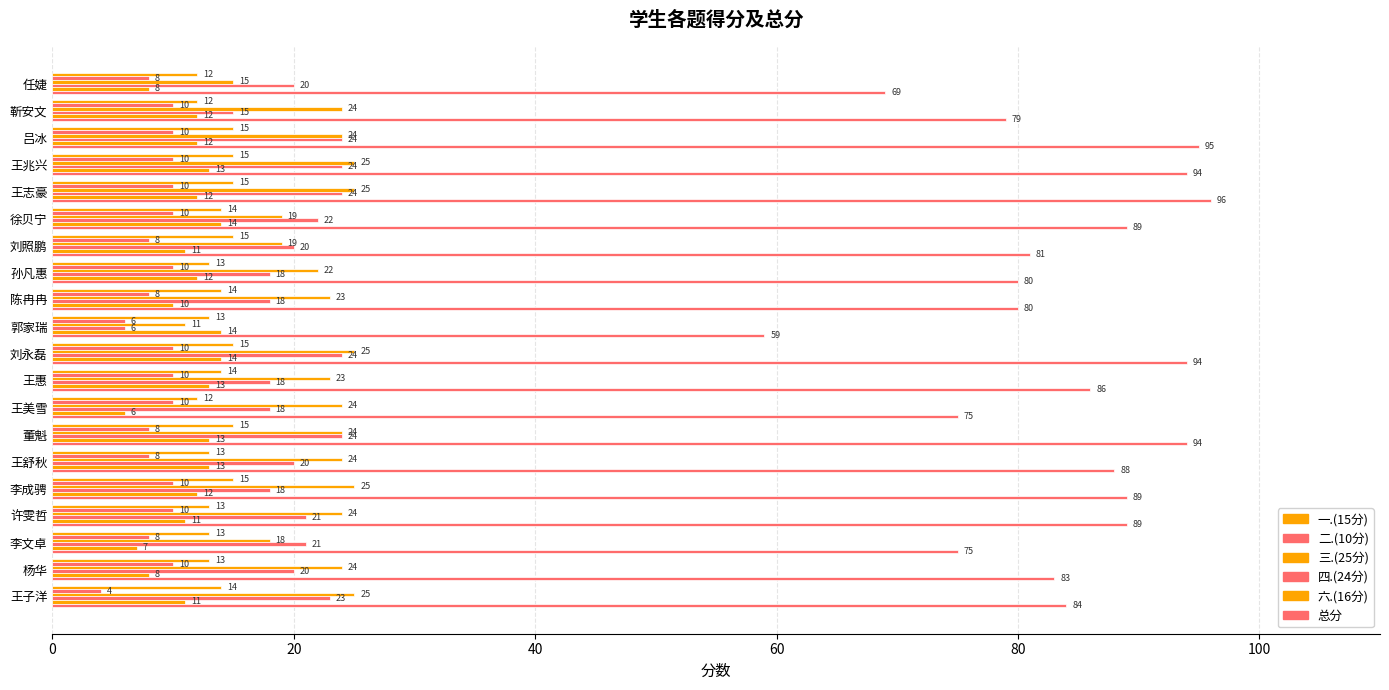

How many categories are shown in the chart?

20